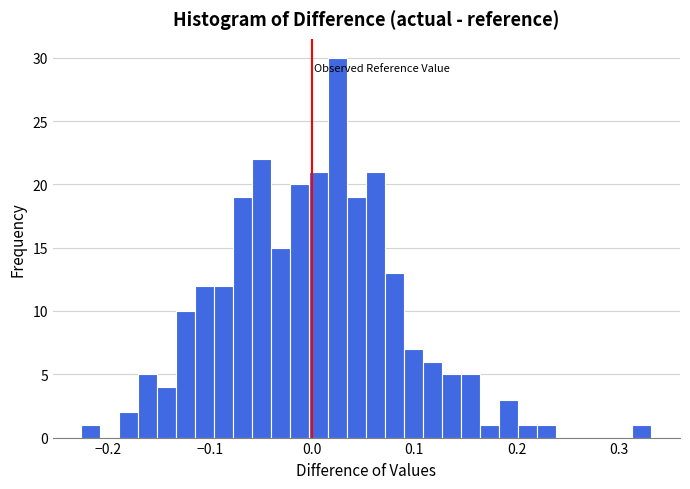

Around what value on the x-axis is the tallest bar? Give the approximate position of its centre, as read against the axis.

0.03